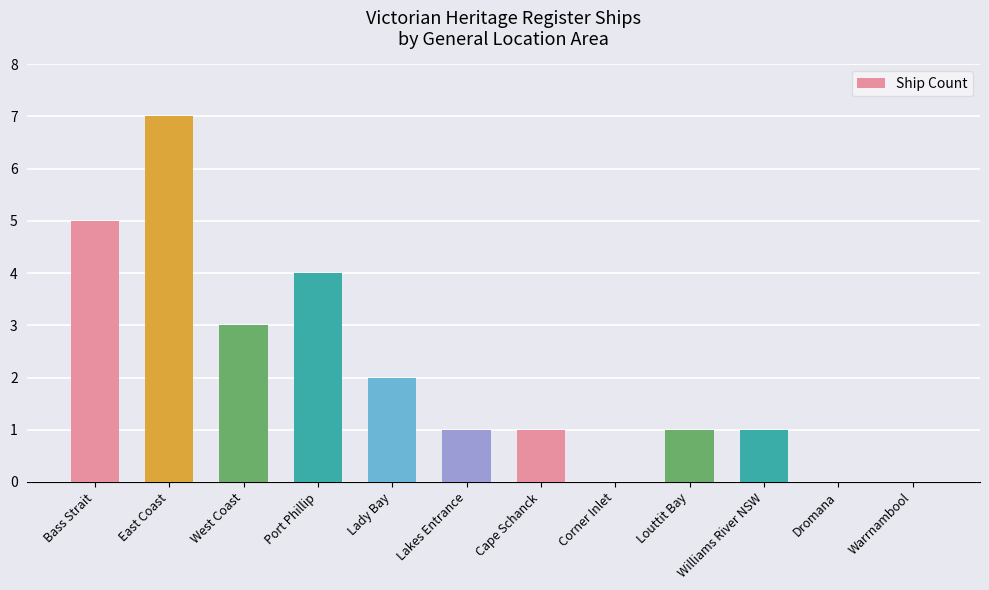

What is the sum of all values?

25